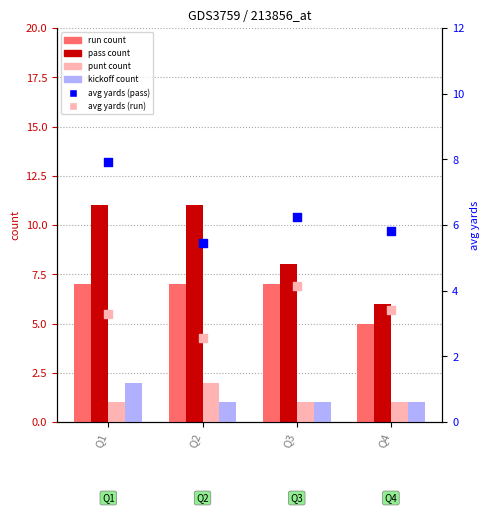

At which category is the sum across all series the highest?

Q1